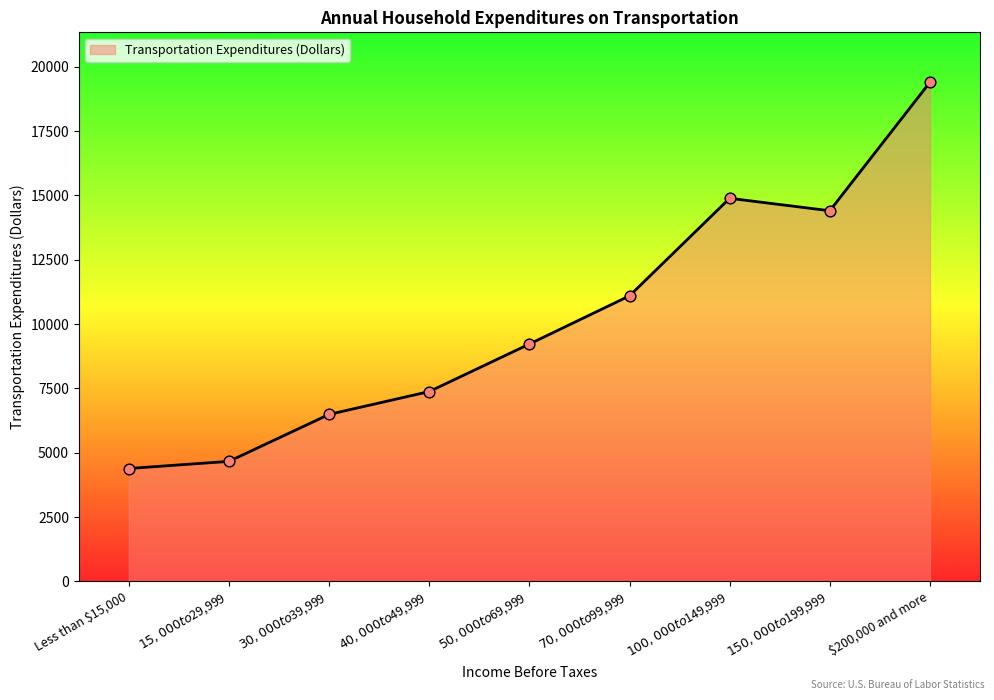

What is the change in value from $15,000 to $29,999 to $70,000 to $99,999?

+6432